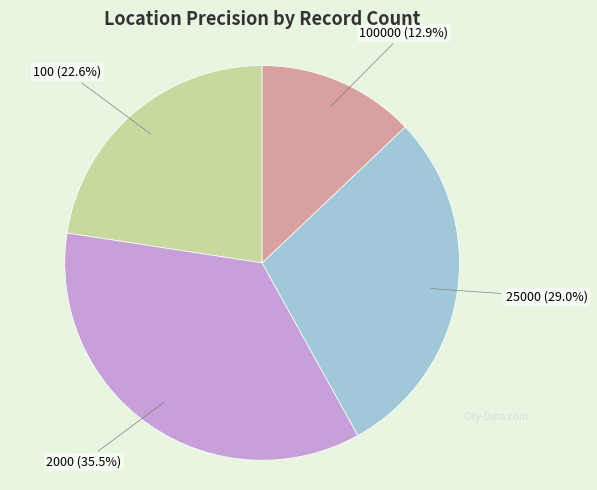

Between 25000 and 100, which is larger?

25000